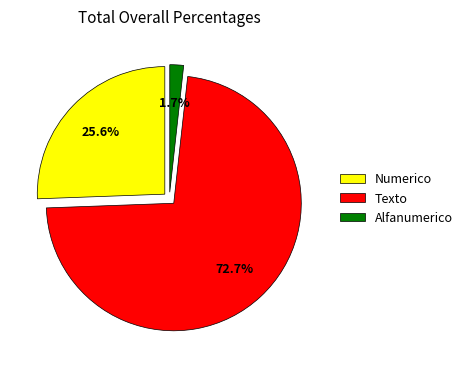

To the nearest percent, what is the difference between the Texto and Alfanumerico slice percentages?

71%